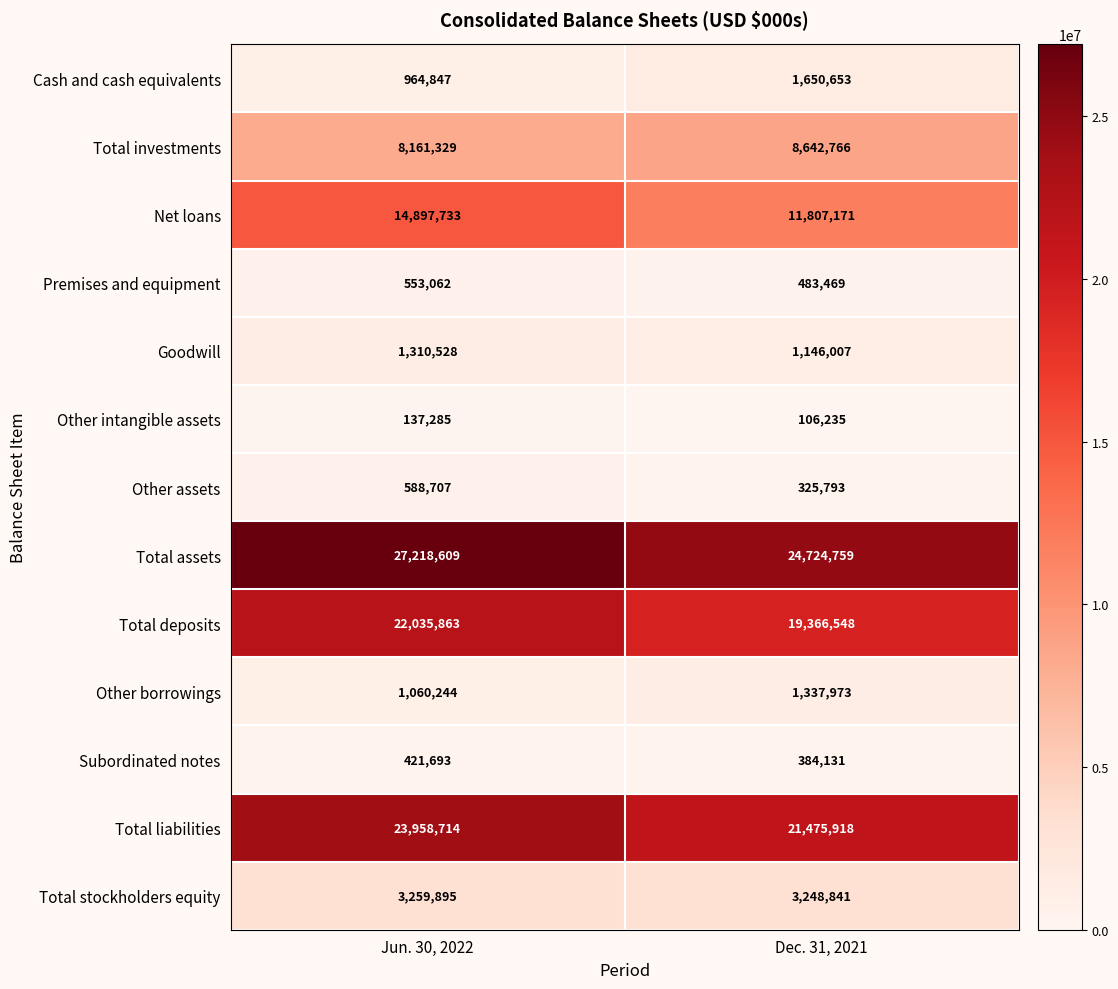

At which label is Other borrowings closest to 1199108?

Jun. 30, 2022